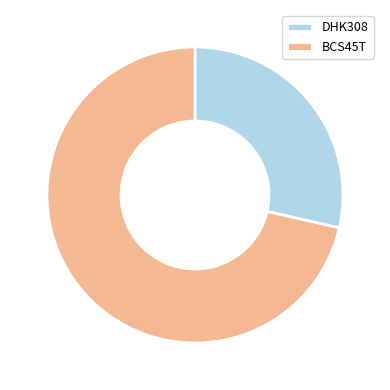

Between BCS45T and DHK308, which is larger?

BCS45T